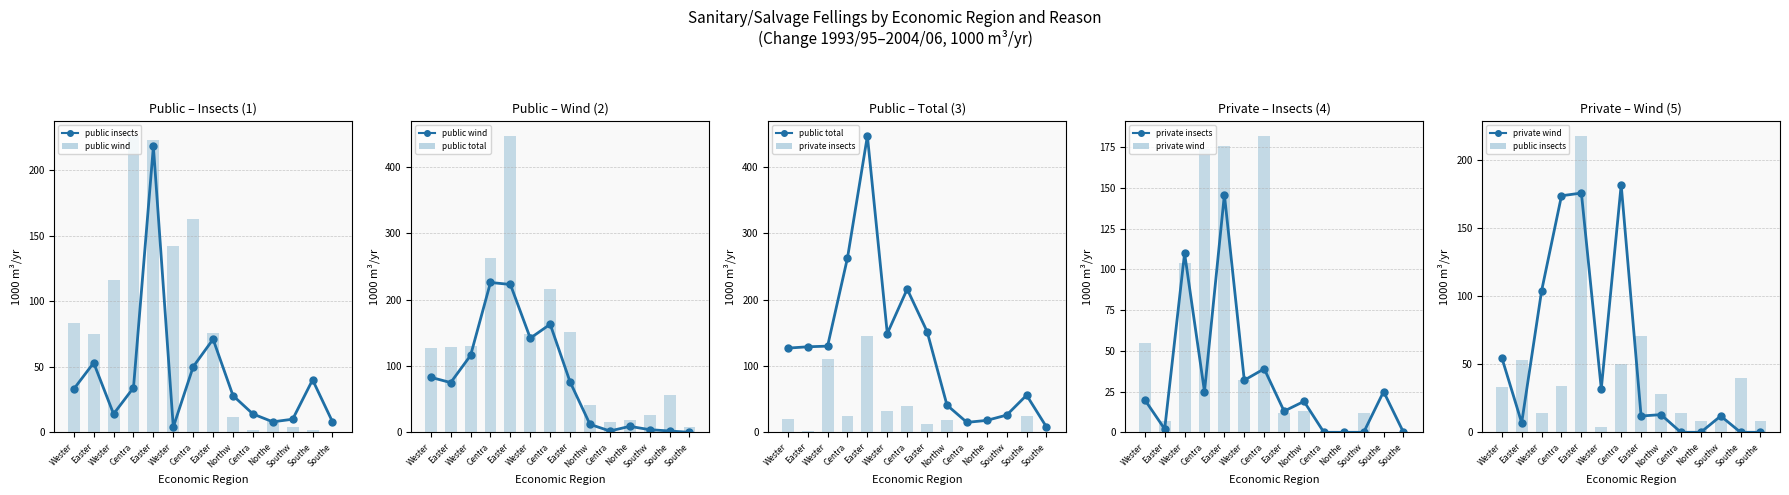

Between Wester and Easter, which is larger?

Wester